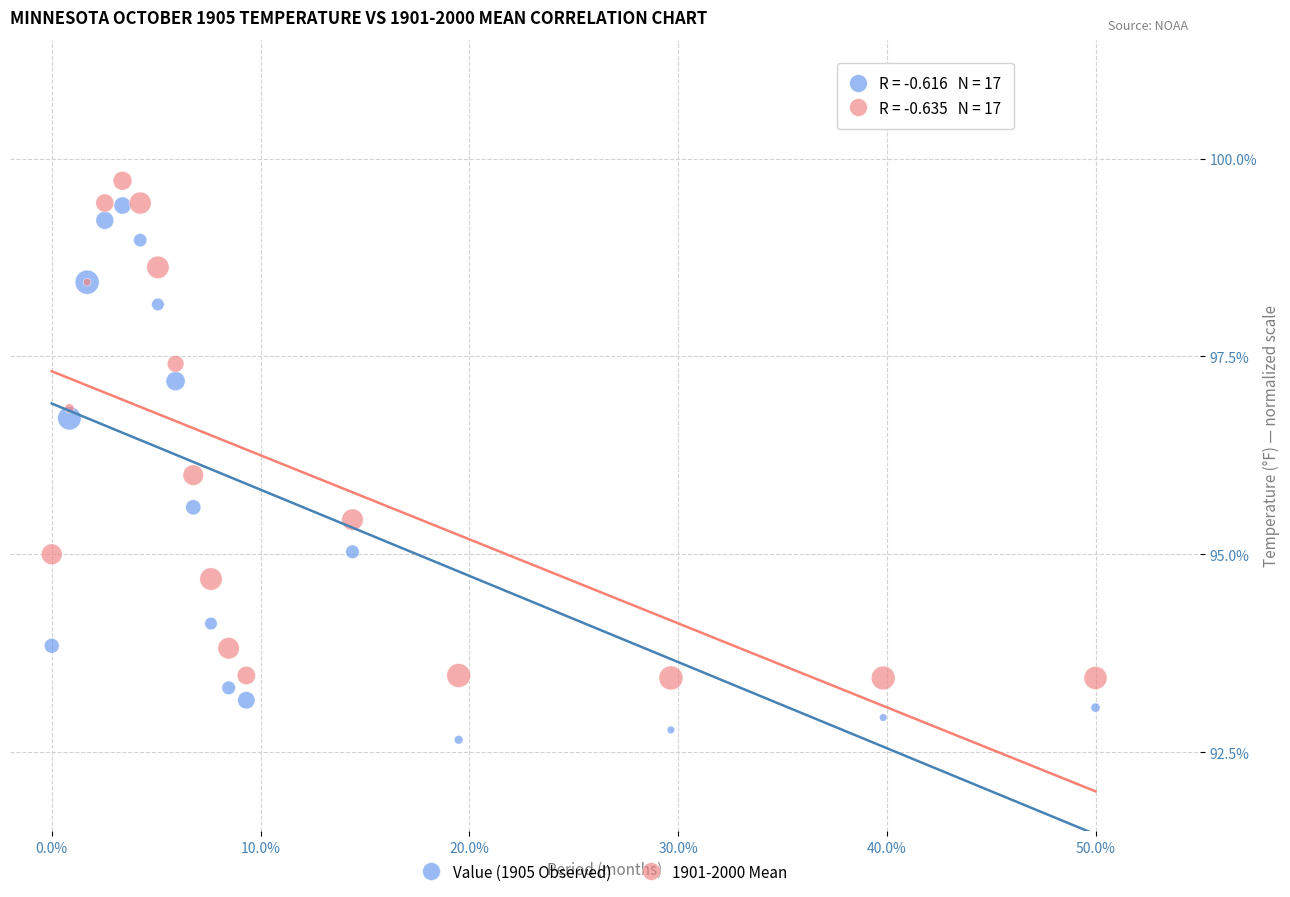

What is the X range (max minus min) for the scatter plot?

50.0